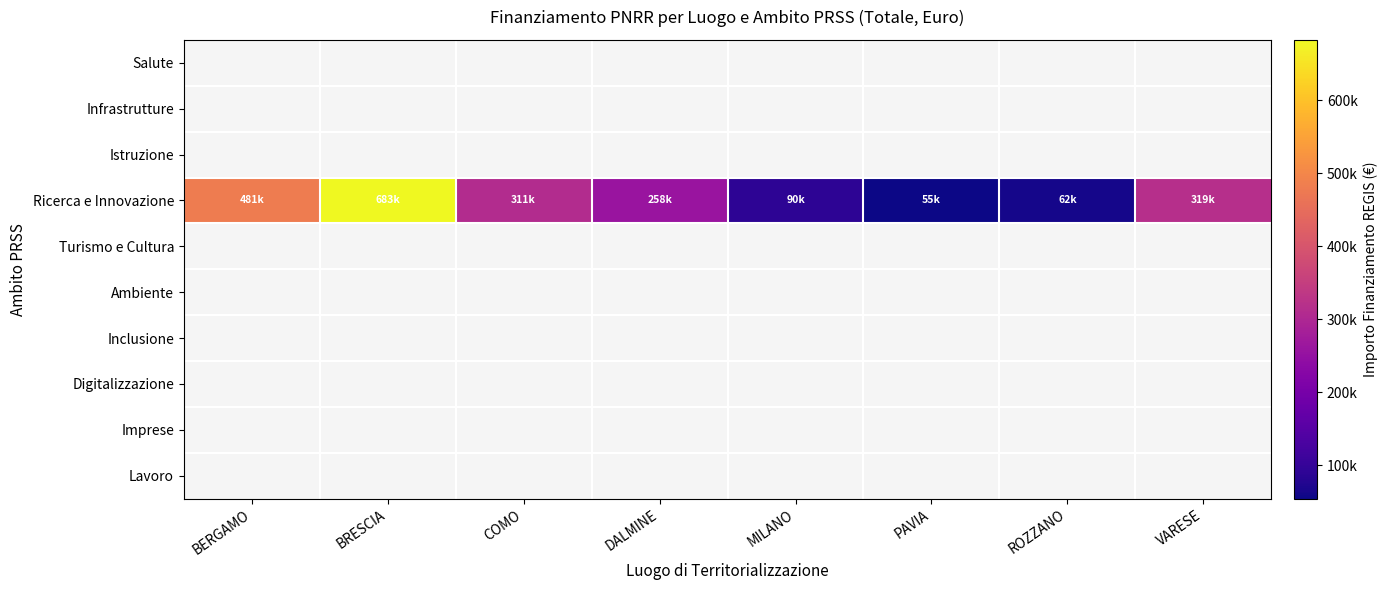

Which series changed the most between BERGAMO and PAVIA?

Ricerca e Innovazione